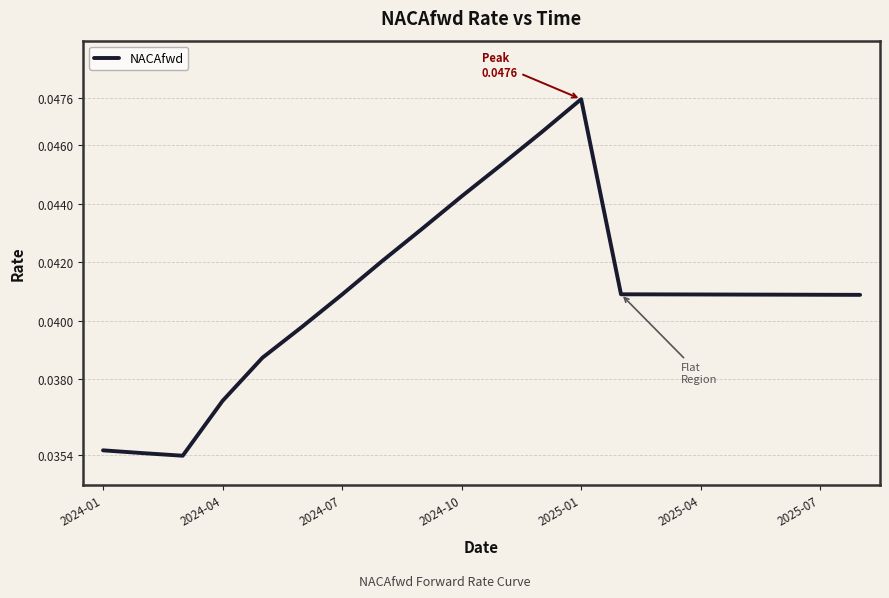

Which category has the highest value across all series?

2025-01